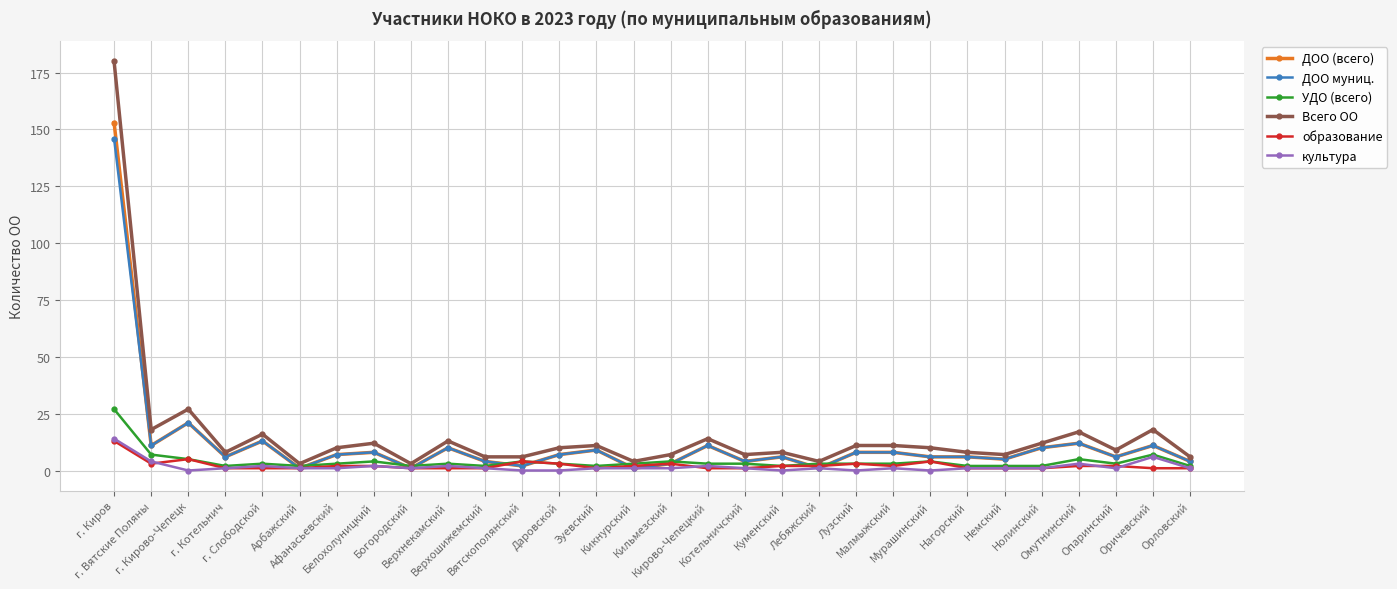

What is the difference between the highest and lowest values at г. Котельнич?

7